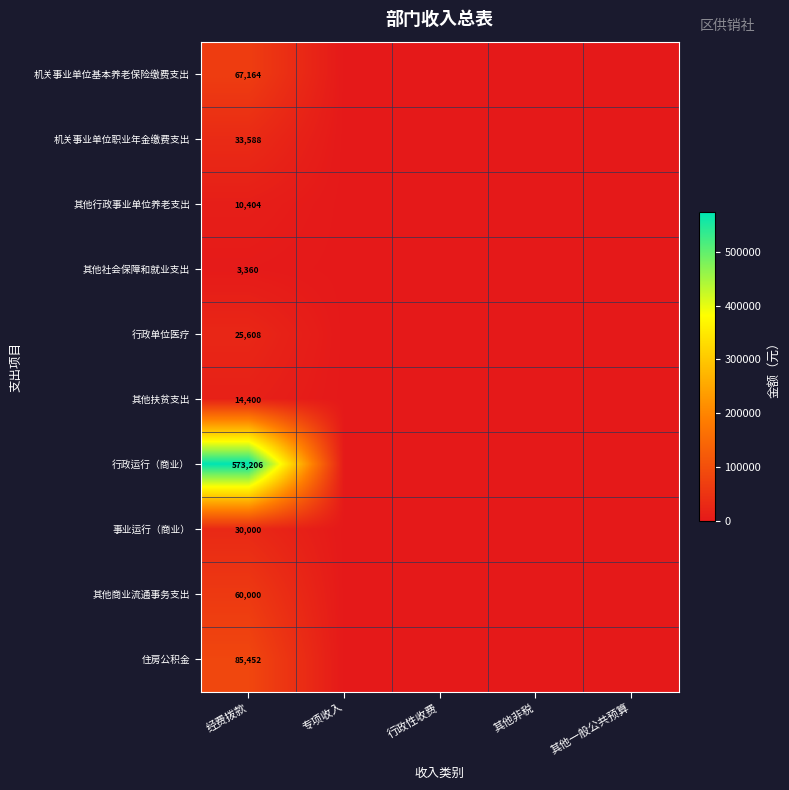

What is the spread (max minus min) of values at 经费拨款?

569846